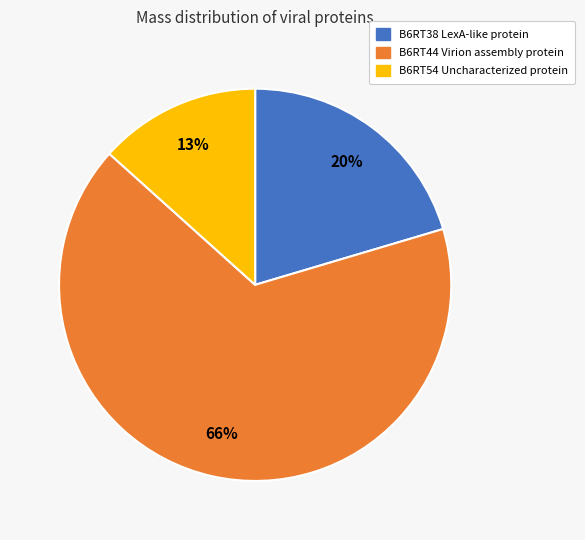

Is it true that B6RT54 Uncharacterized protein is 13% of the pie?

True